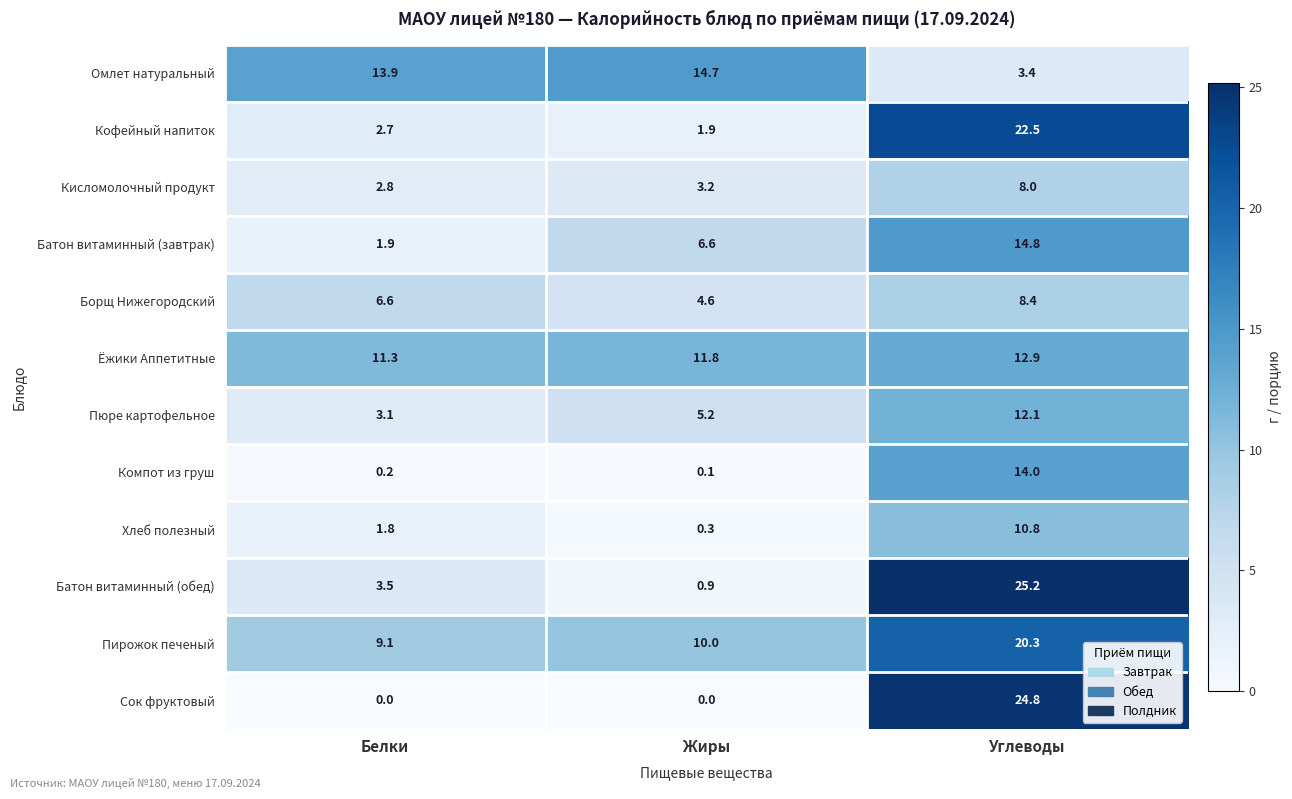

Is it true that Борщ Нижегородский equals 2.1 at Углеводы?

False